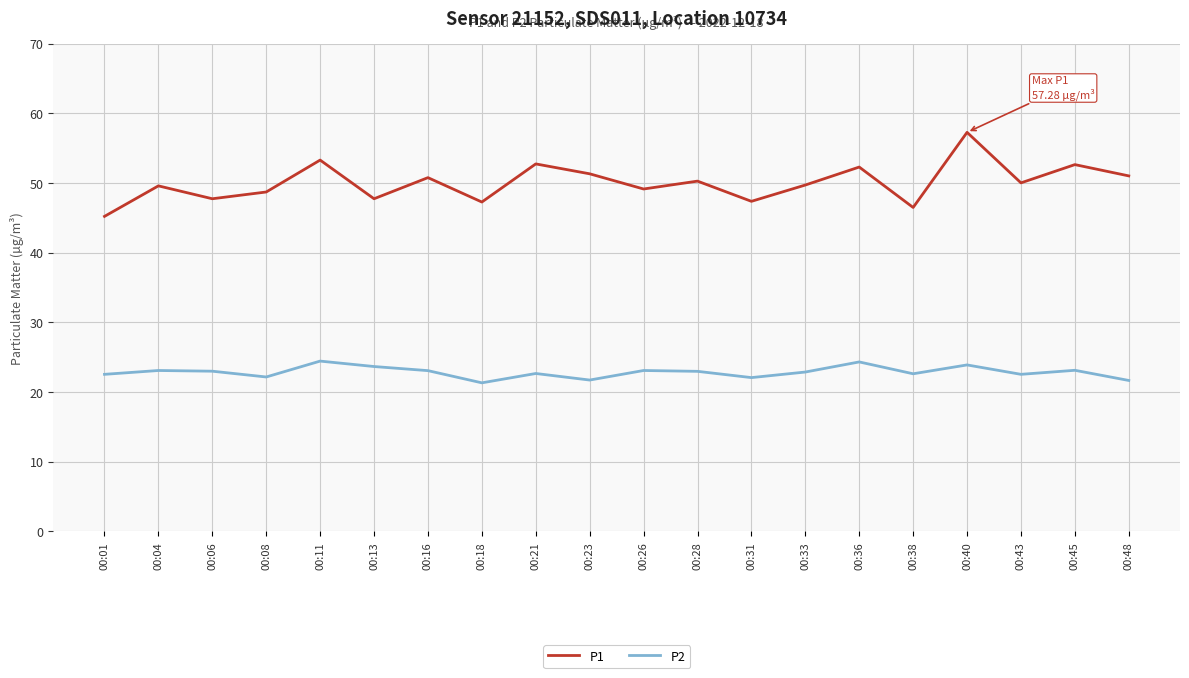

What is the difference between the maximum and minimum values in the P1 series?

12.1